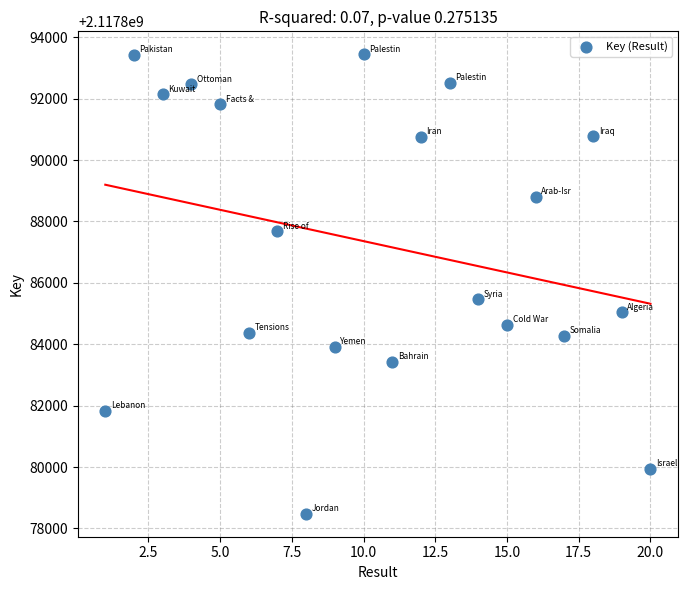

What Y value in the scatter plot is closest to 2117885961?

2117885458